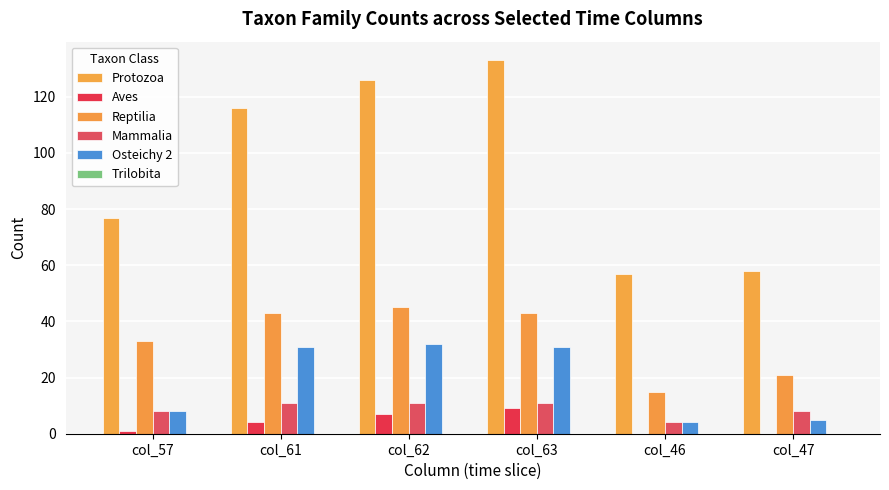

What value does the Protozoa series have at col_47, to the nearest 5?

60